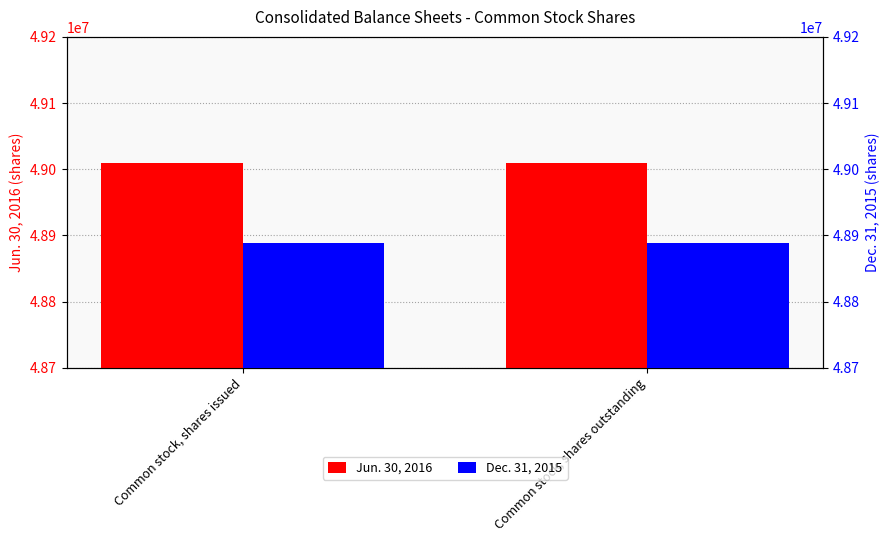

What are all the series names shown in the legend?

Jun. 30, 2016, Dec. 31, 2015